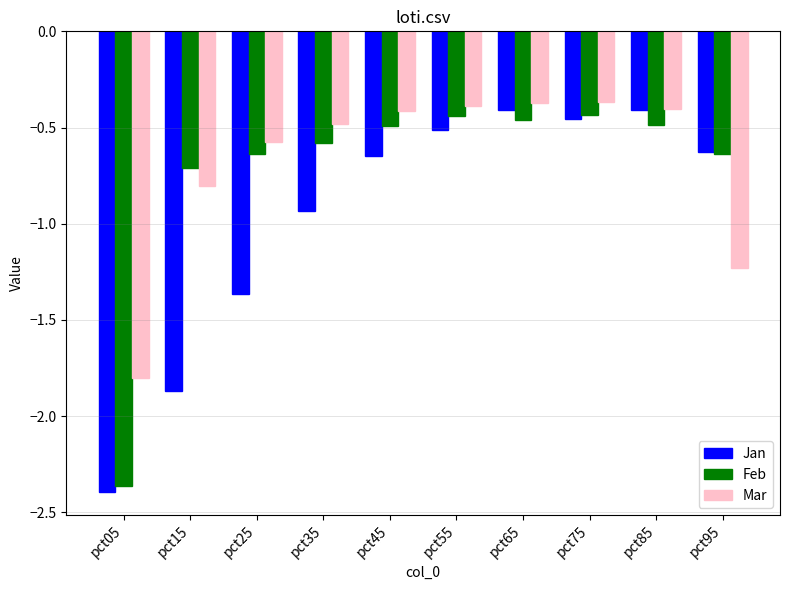

What is the lowest value of the Mar series?

-1.8